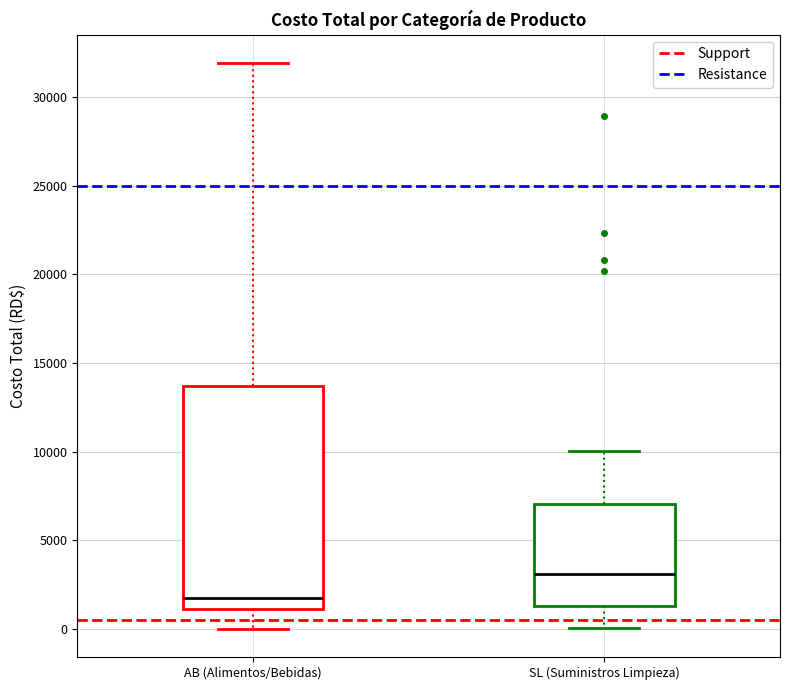

Comparing the boxes themselves (not the whiskers), which one is the tallest?

AB (Alimentos/Bebidas)